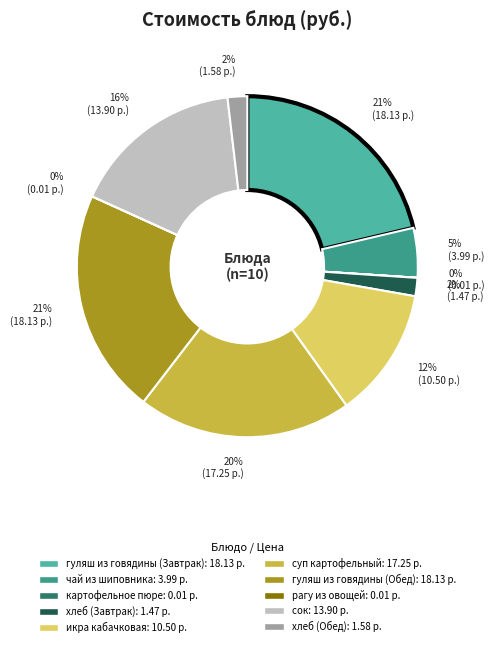

What is the ratio of the value at гуляш из говядины (Завтрак) to the value at сок?

1.3